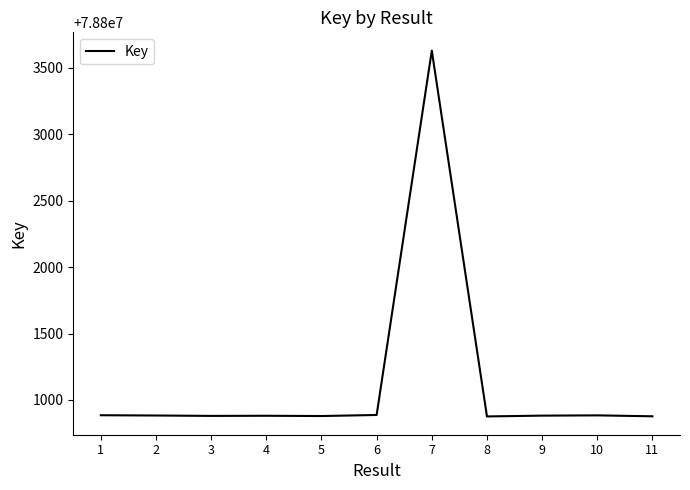

What is the difference between the values at 10 and 7?

2746